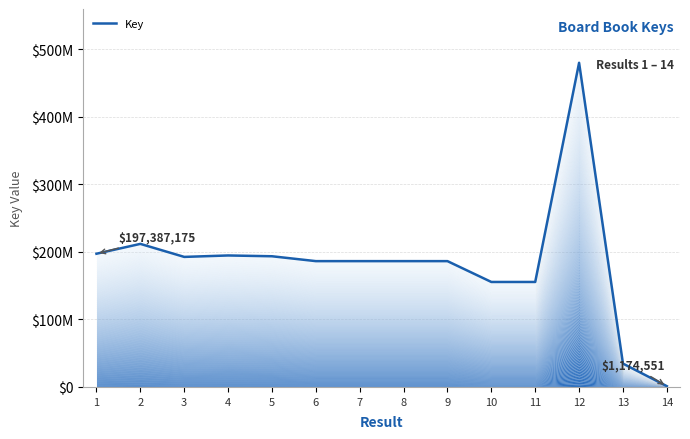

What is the value of the 1st point from the left?

197387175